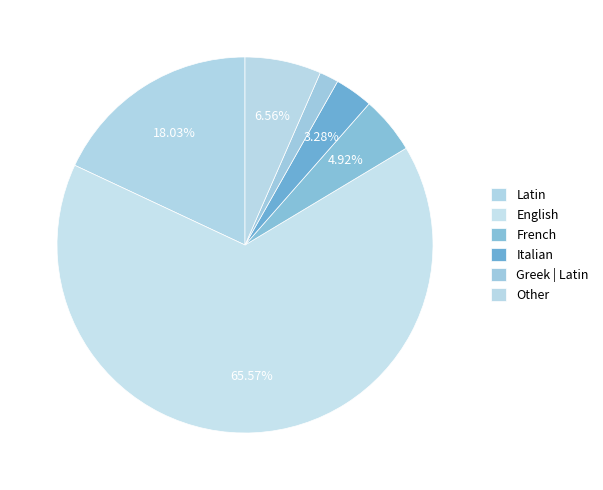

How many segments does this pie chart have?

6